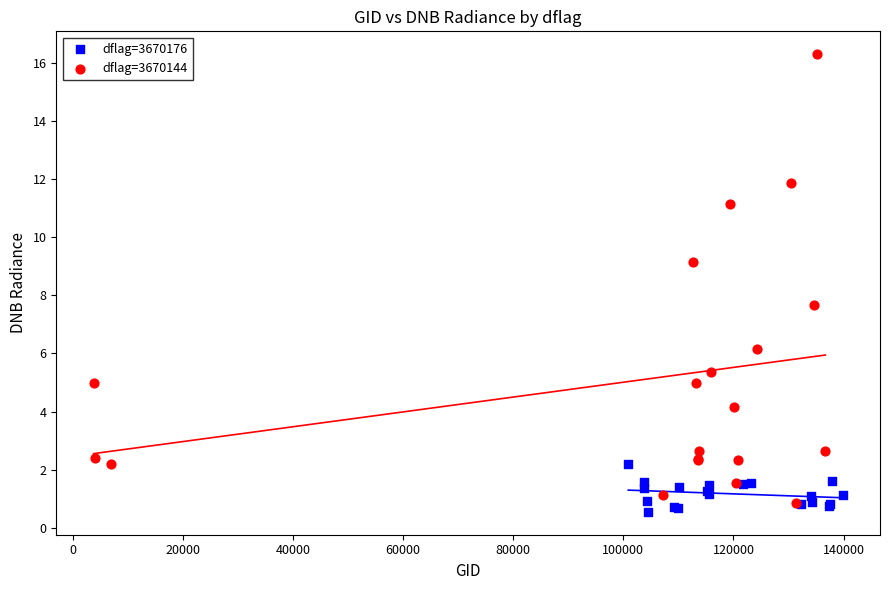

Which series has the widest spread of Y values?

dflag=3670144